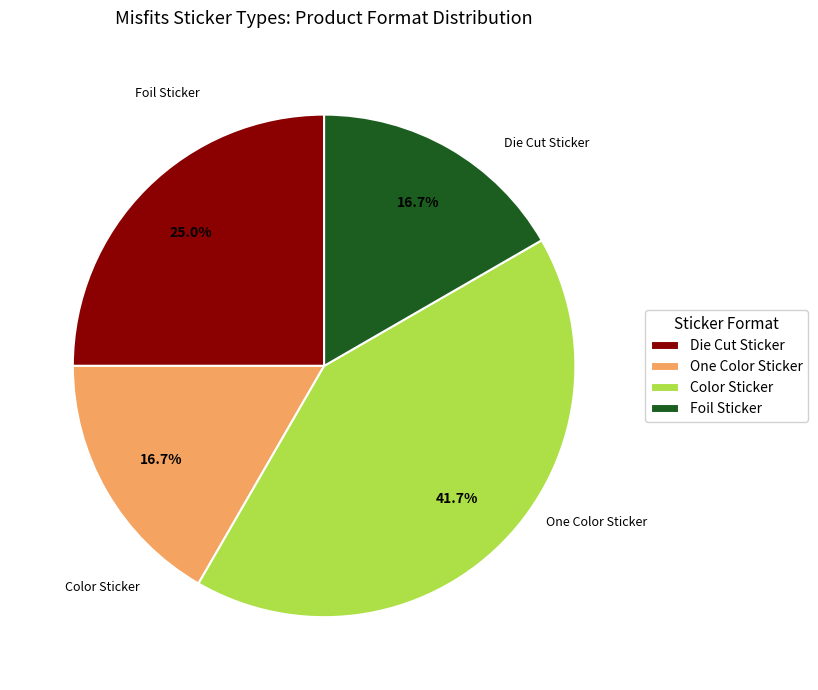

Combined, do One Color Sticker and Color Sticker account for over 50%?

Yes